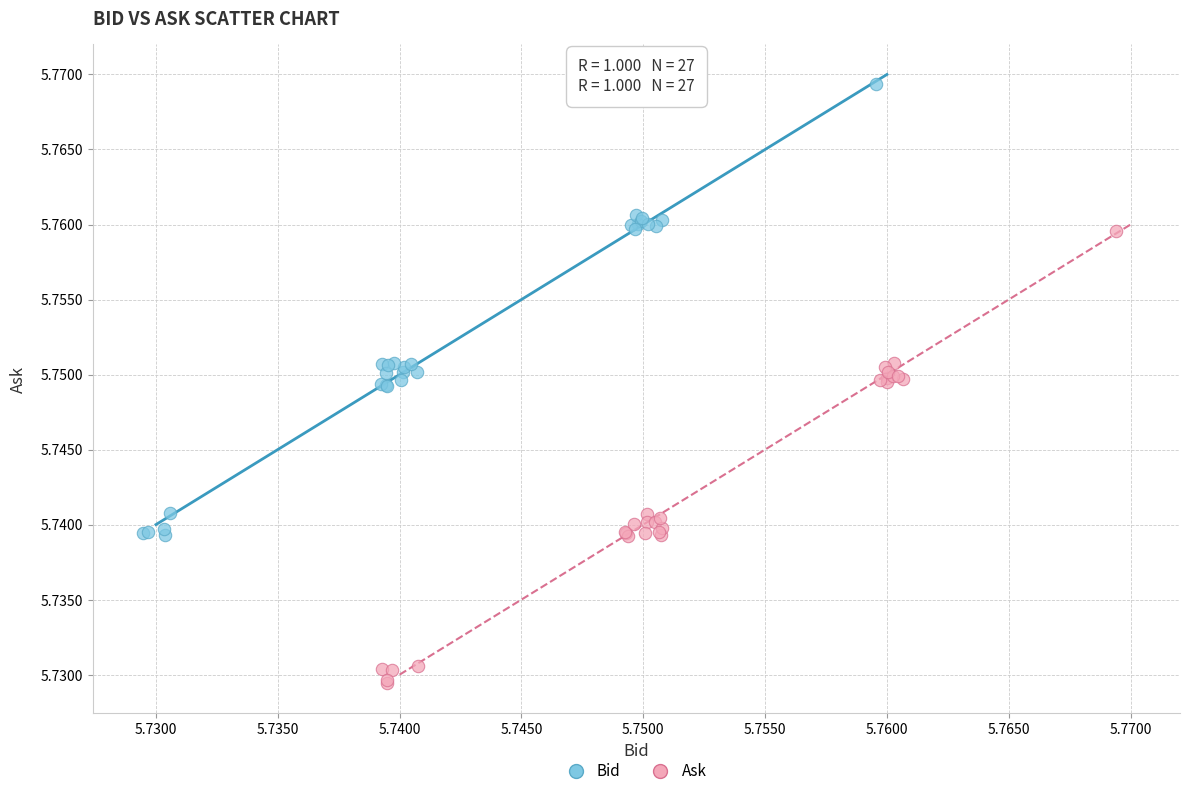

Which series reaches the maximum Y coordinate?

Bid